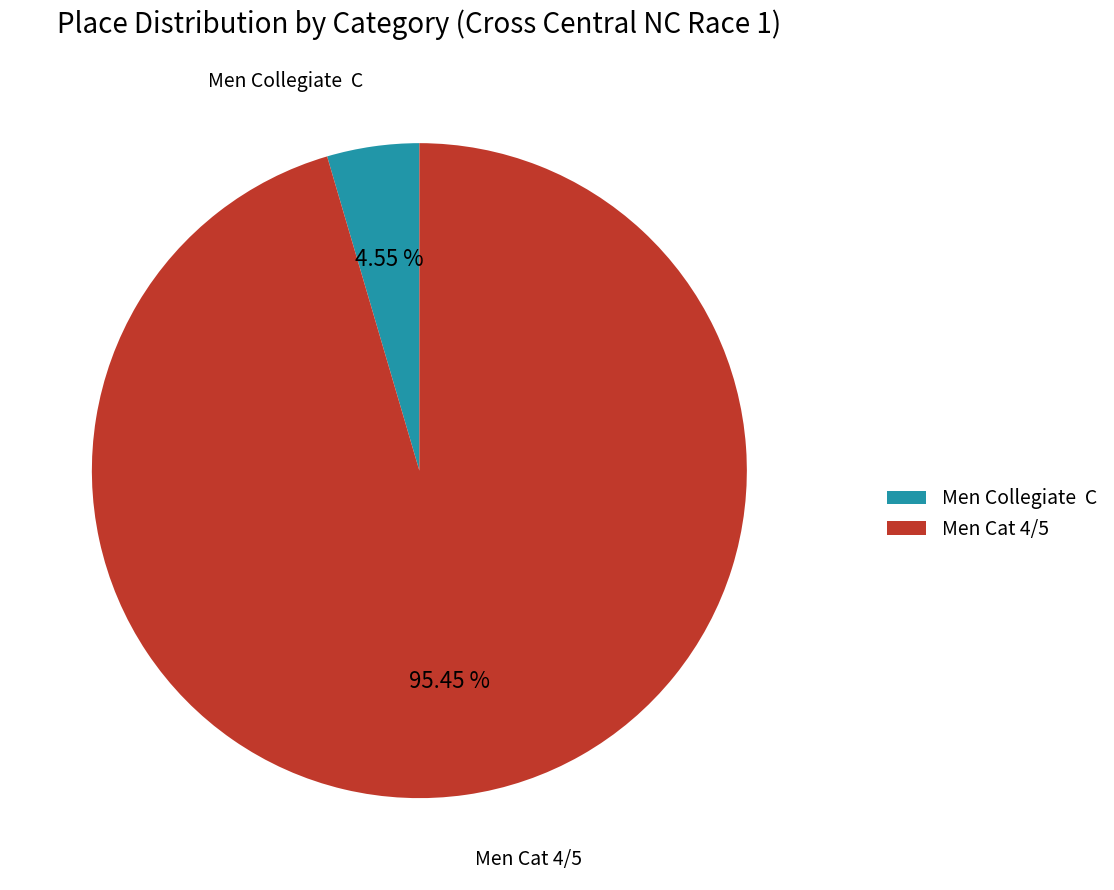

How many segments does this pie chart have?

2